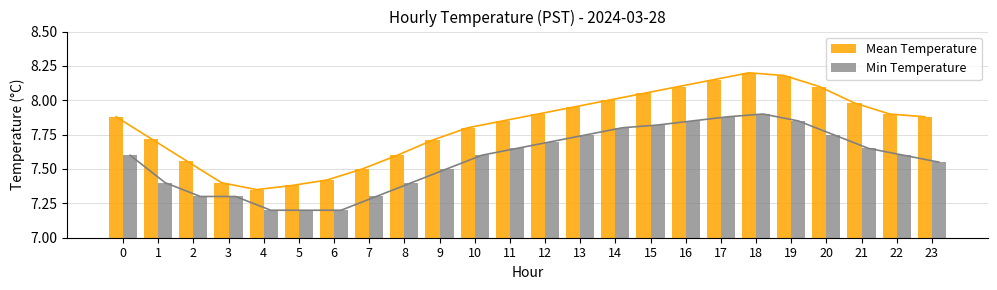

What is the sum of the Mean Temperature values at 13 and 21?

15.9